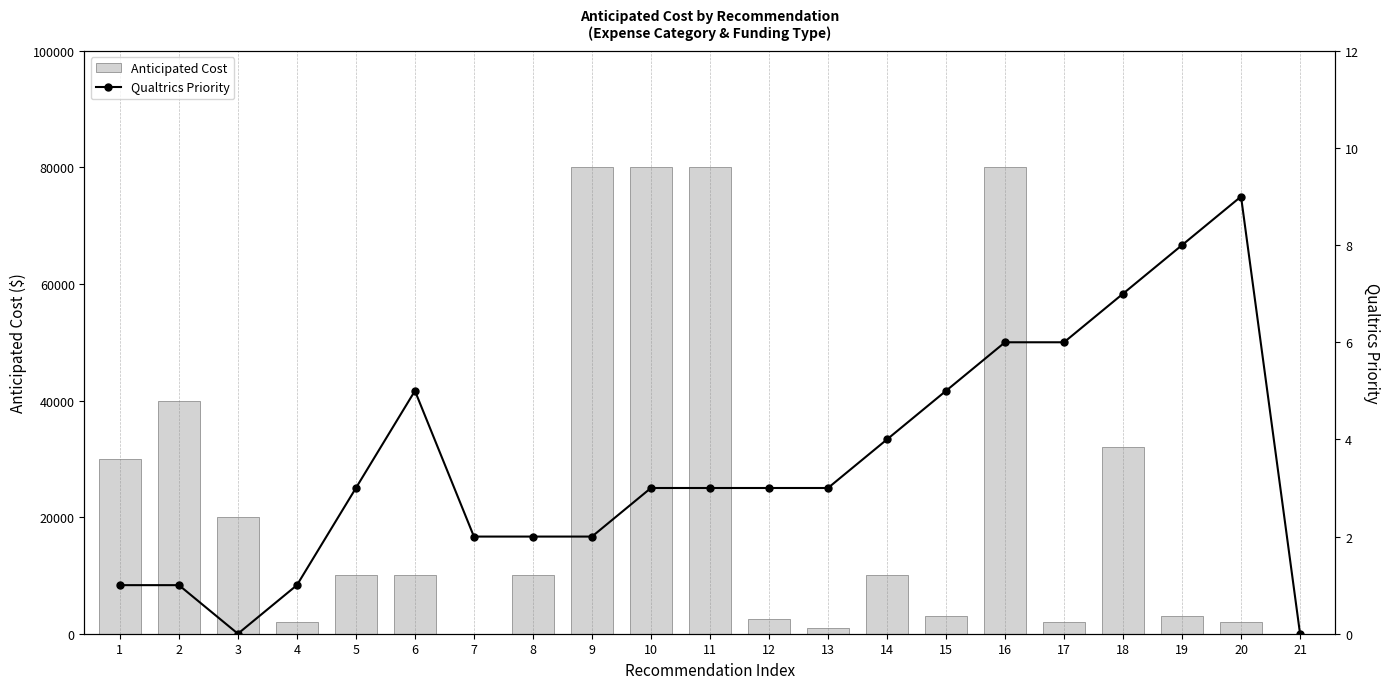

Does the chart contain stacked bars?

No